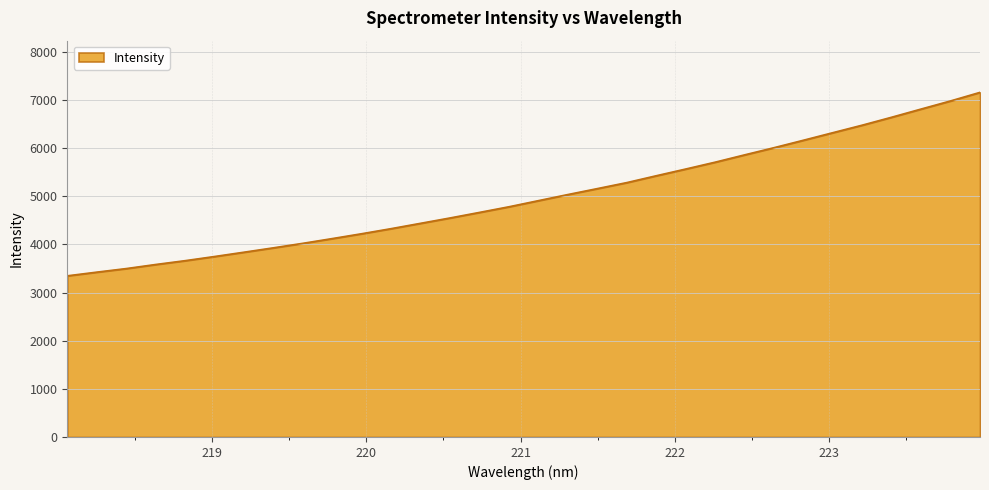

What is the smallest value displayed?

3346.7